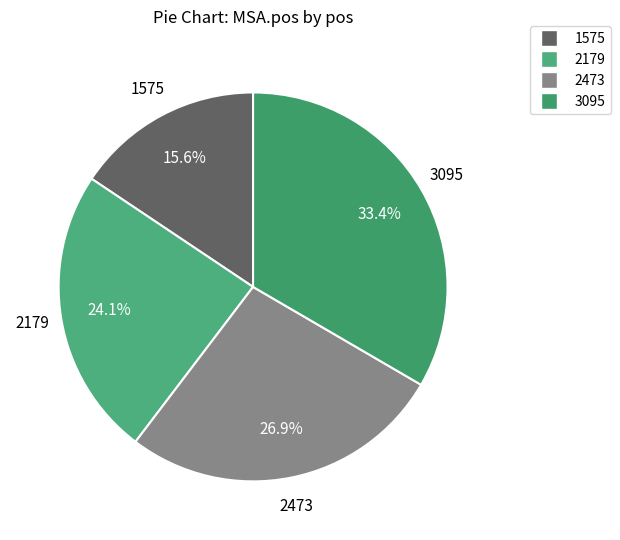

To the nearest percent, what is the difference between the 2179 and 2473 slice percentages?

3%